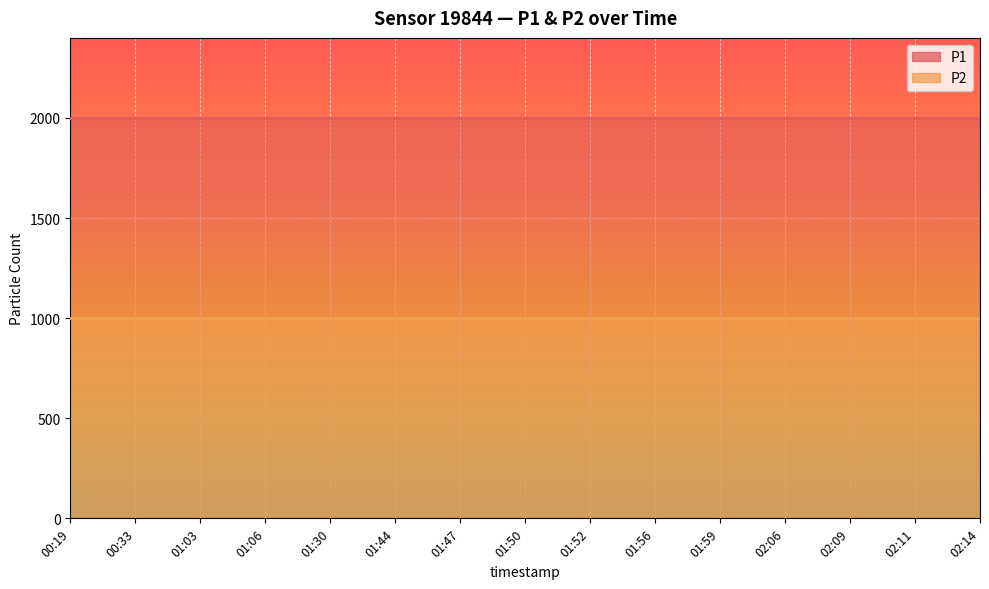

What is the value of the P2 point at the 7th from the left?

999.9